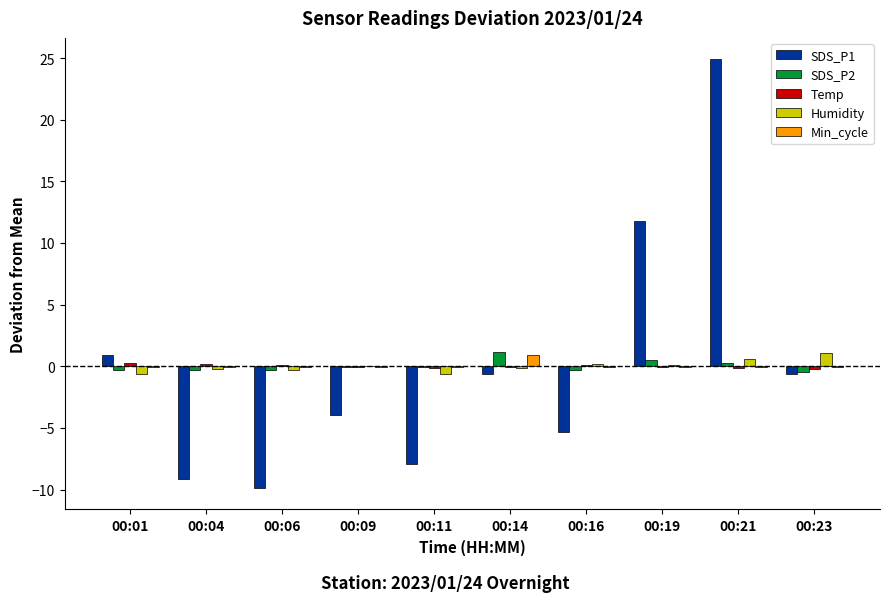

At which label does SDS_P1 reach its peak?

00:21